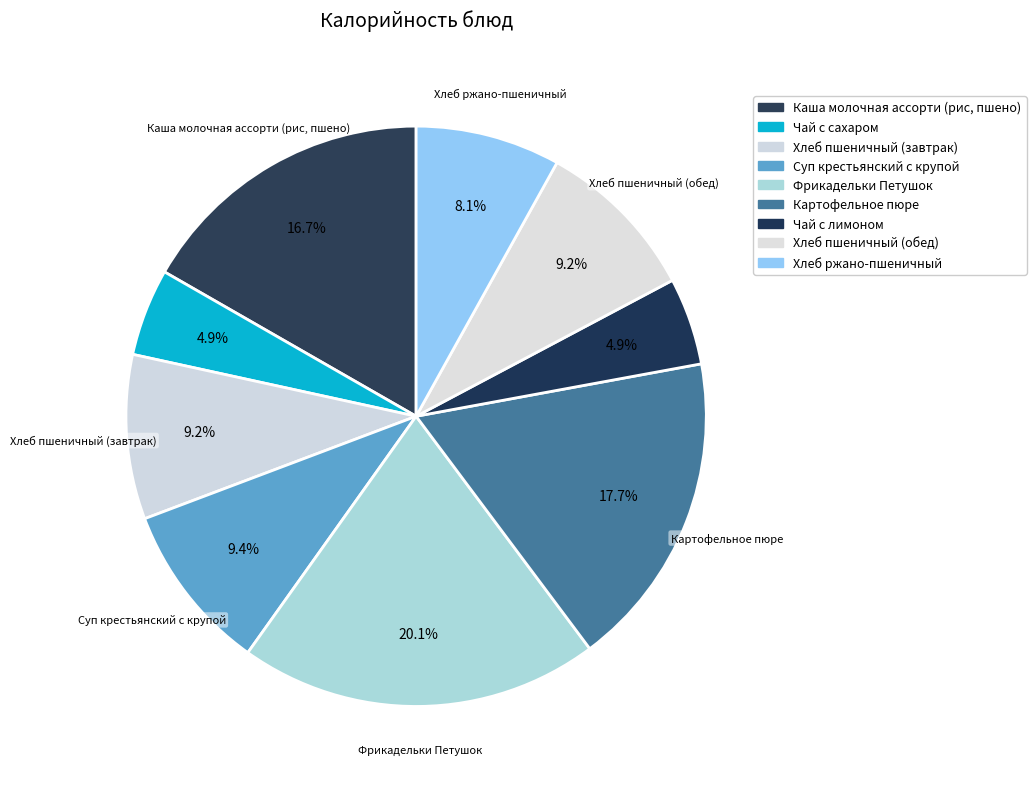

How many slices are in this pie chart?

9